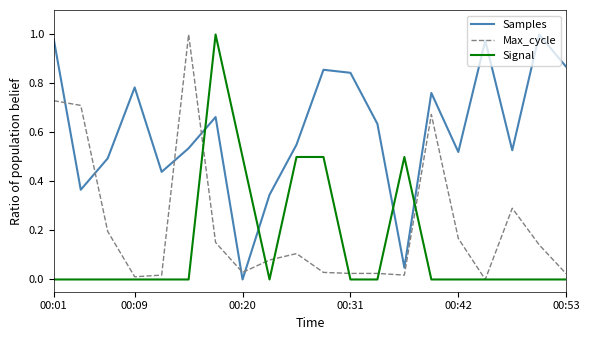

Which series has the largest total across all categories?

Samples